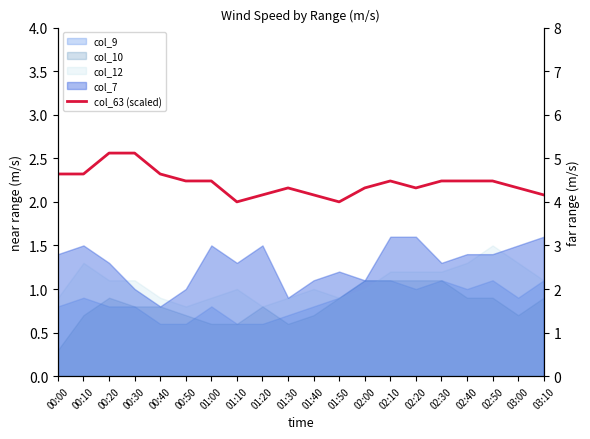

List the labels in order of value, smallest first.

01:10, 01:50, 01:20, 01:40, 03:10, 01:30, 02:00, 02:20, 03:00, 00:50, 01:00, 02:10, 02:30, 02:40, 02:50, 00:00, 00:10, 00:40, 00:20, 00:30